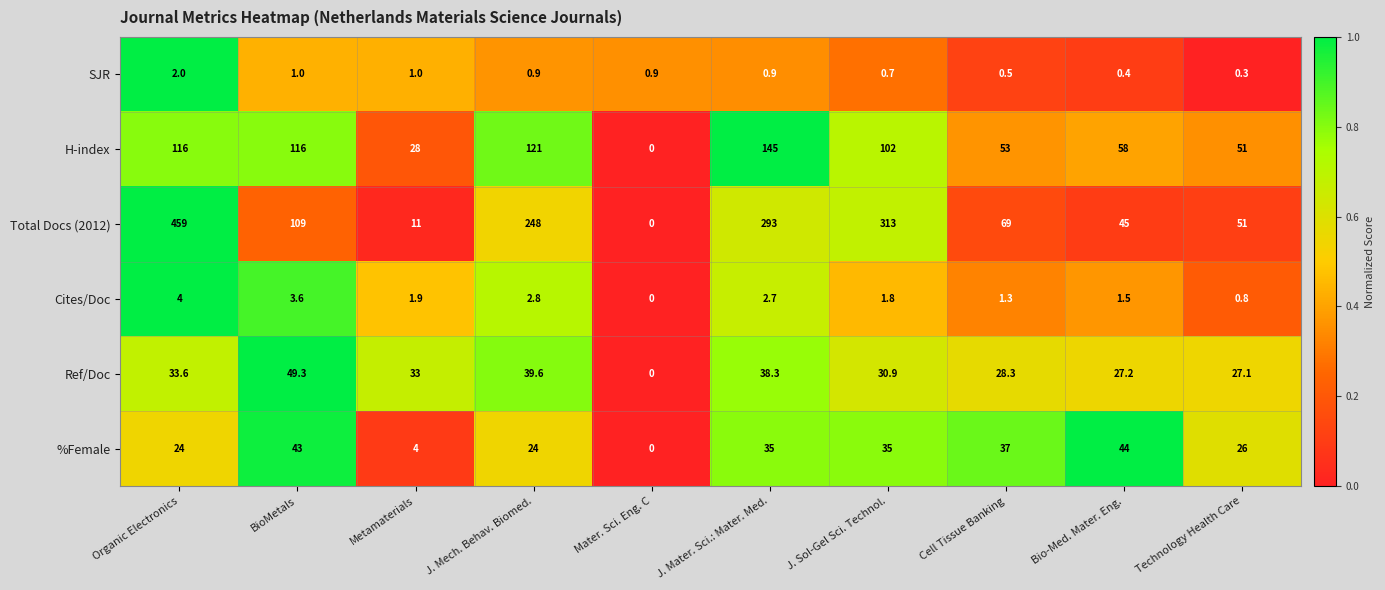

At which category is the sum across all series the highest?

Organic Electronics